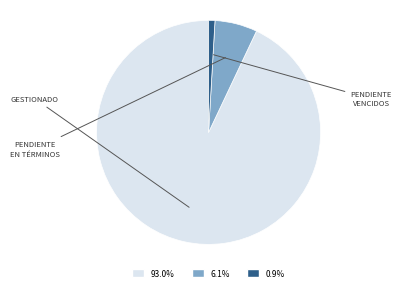

Does any single category account for the majority?

Yes